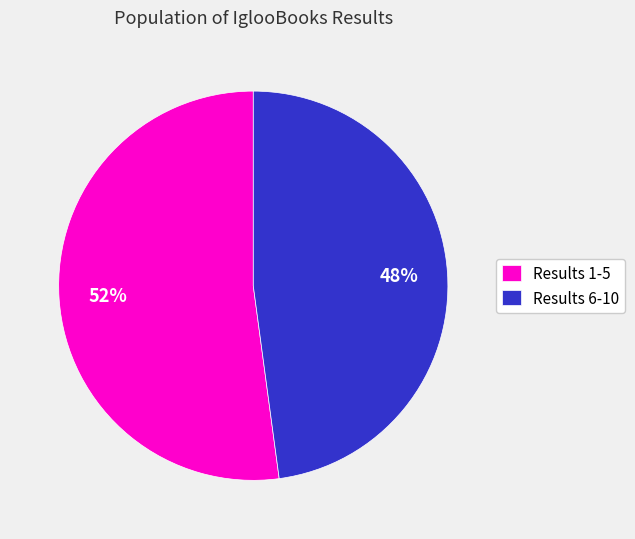

To the nearest percent, what portion does Results 1-5 represent?

52%